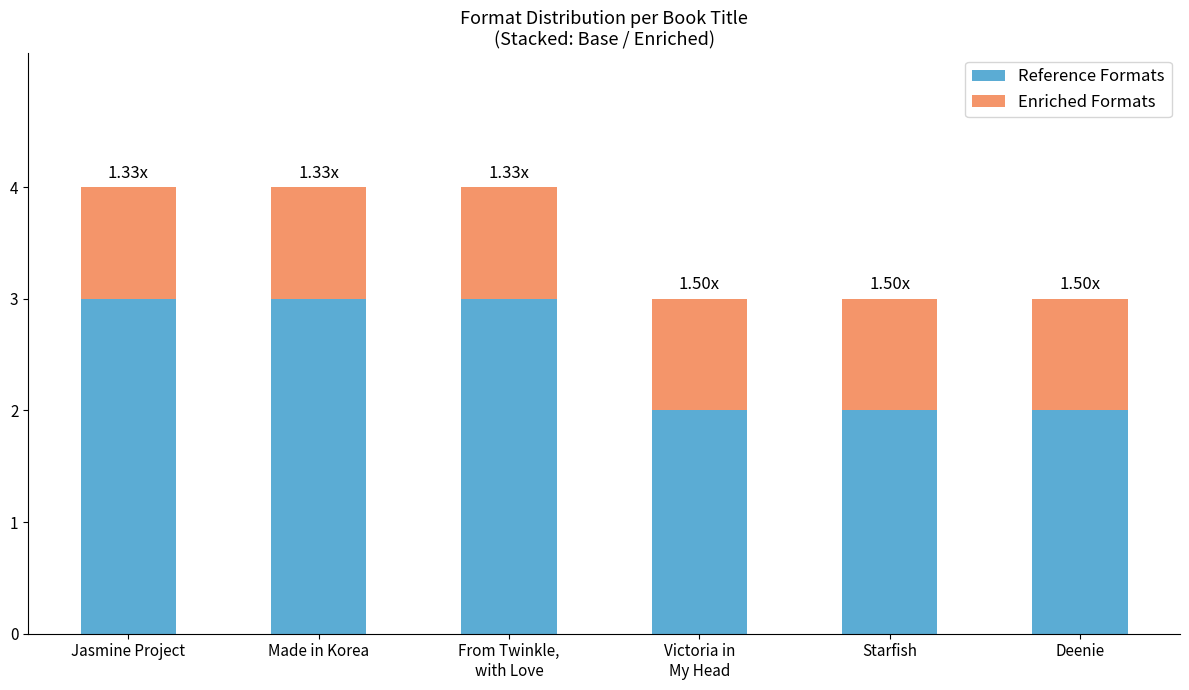

What is the sum of all Reference Formats values?

15